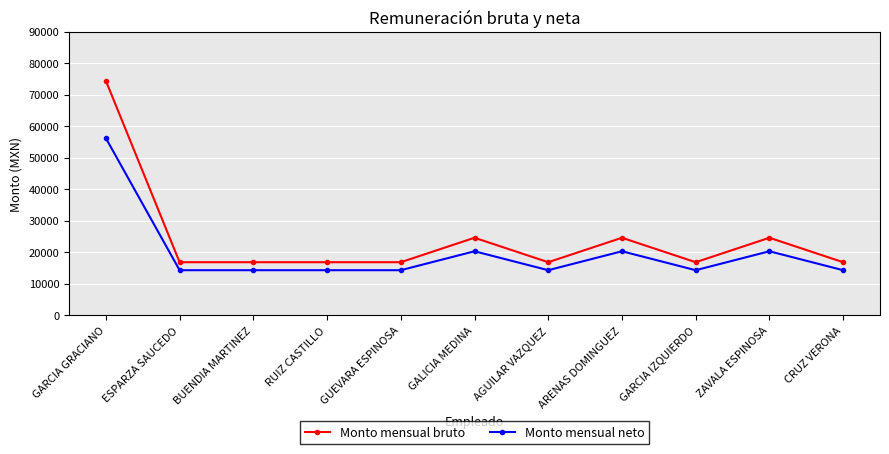

Is this an area chart (filled region under the line)?

No